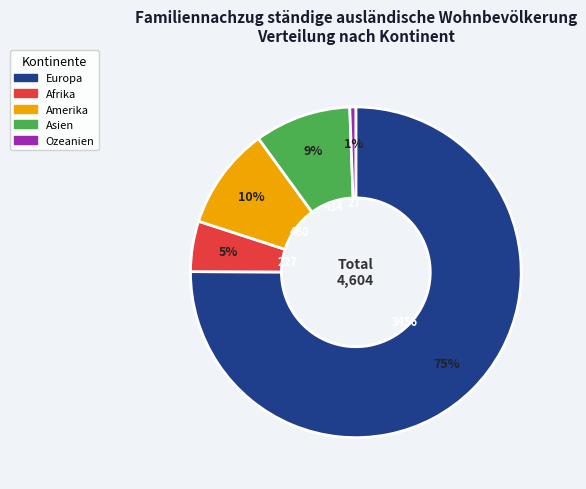

Is it true that Asien is 18% of the pie?

False